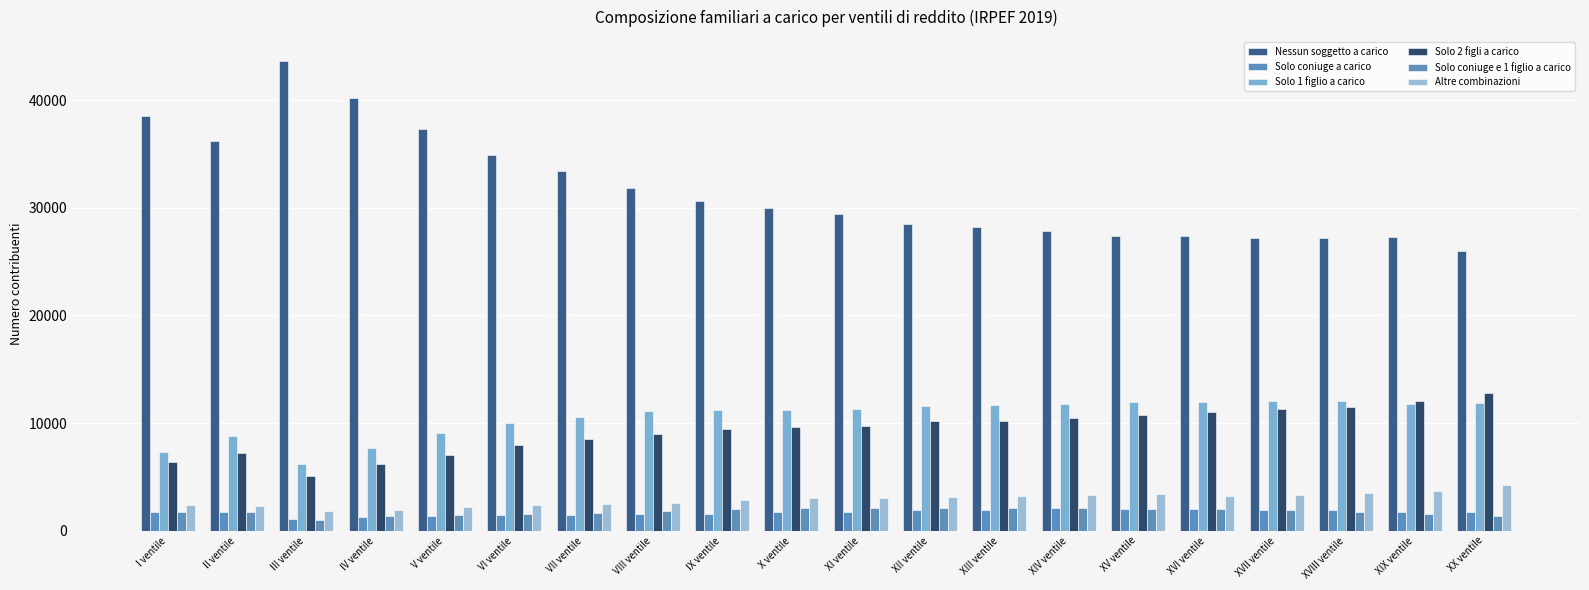

Count the number of data series in this chart.

6